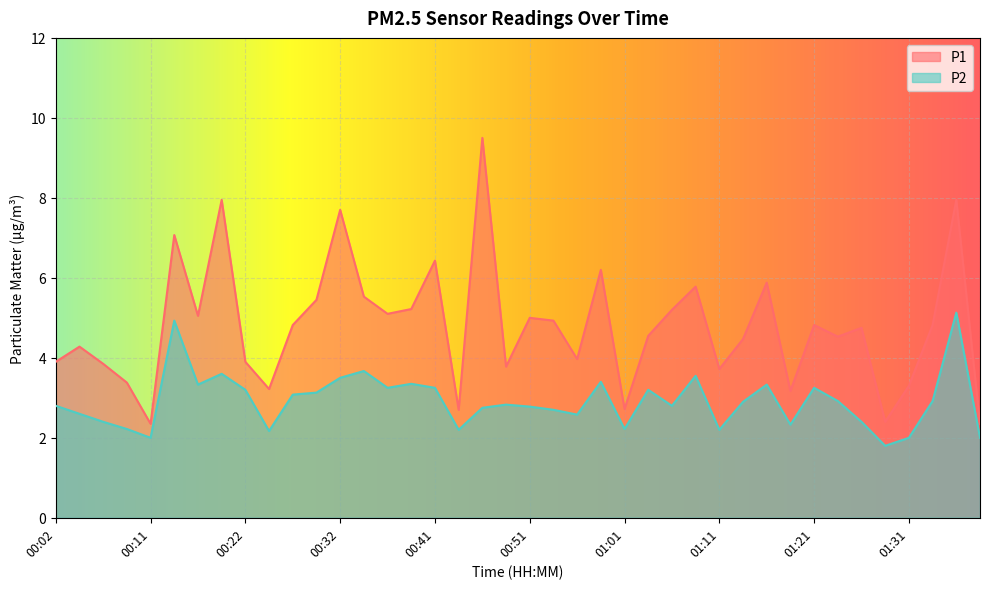

True or false: P2 and P1 intersect in this chart.

False